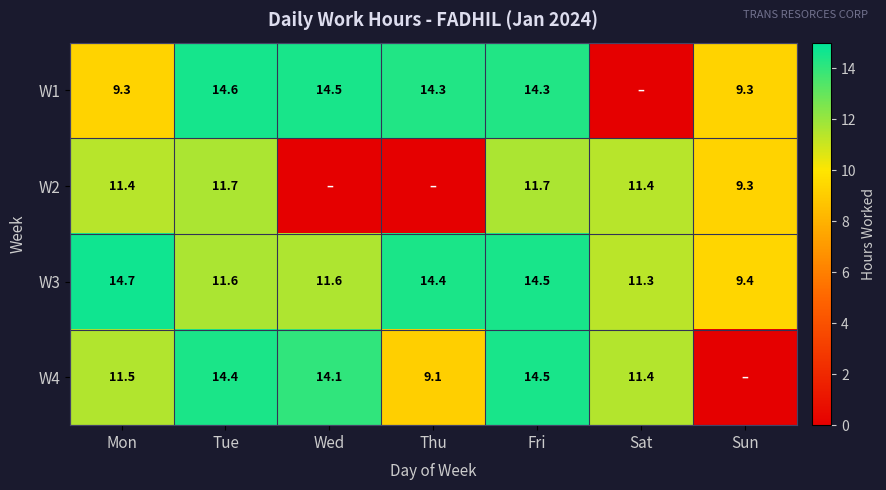

What is the difference between the W3 values at Sat and Thu?

3.1